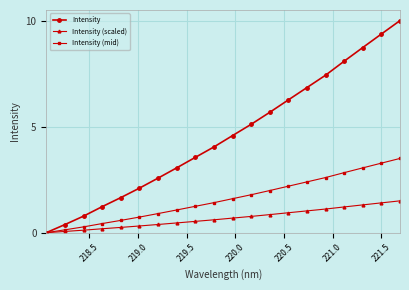

What are all the series names shown in the legend?

Intensity, Intensity (scaled), Intensity (mid)